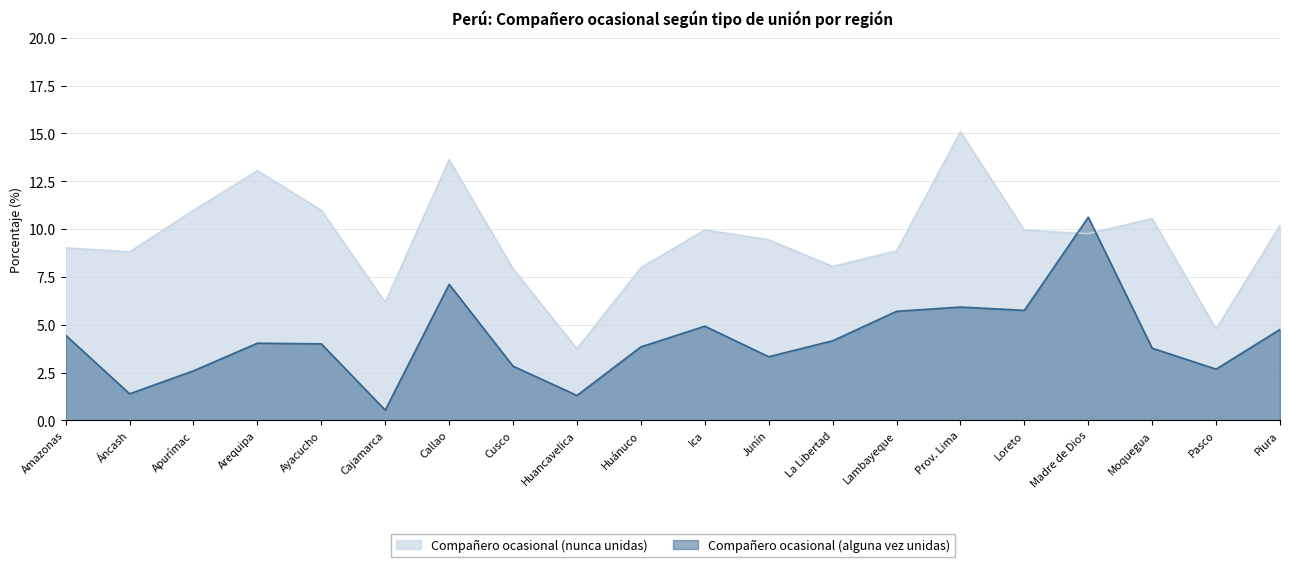

How many values in the Compañero ocasional (alguna vez unidas) series exceed 4?

11